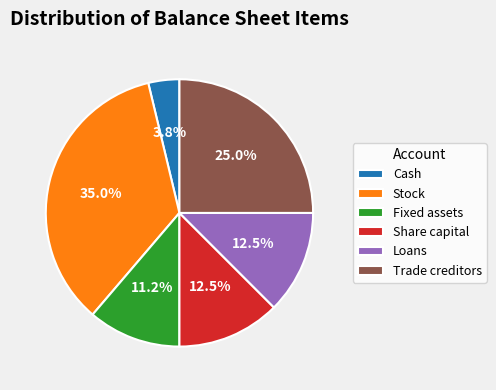

What is the smallest slice in the pie chart?

Cash